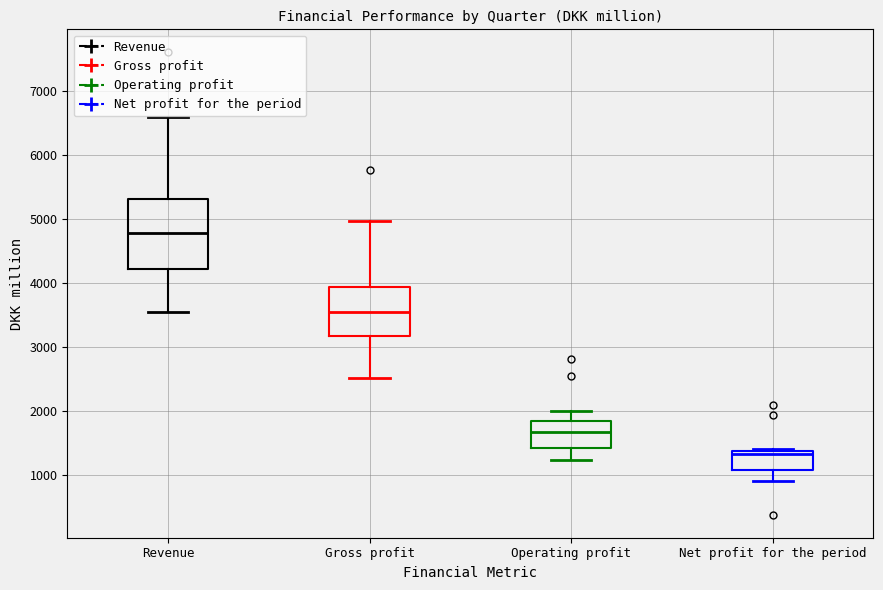

Which box's median line is the highest?

Revenue